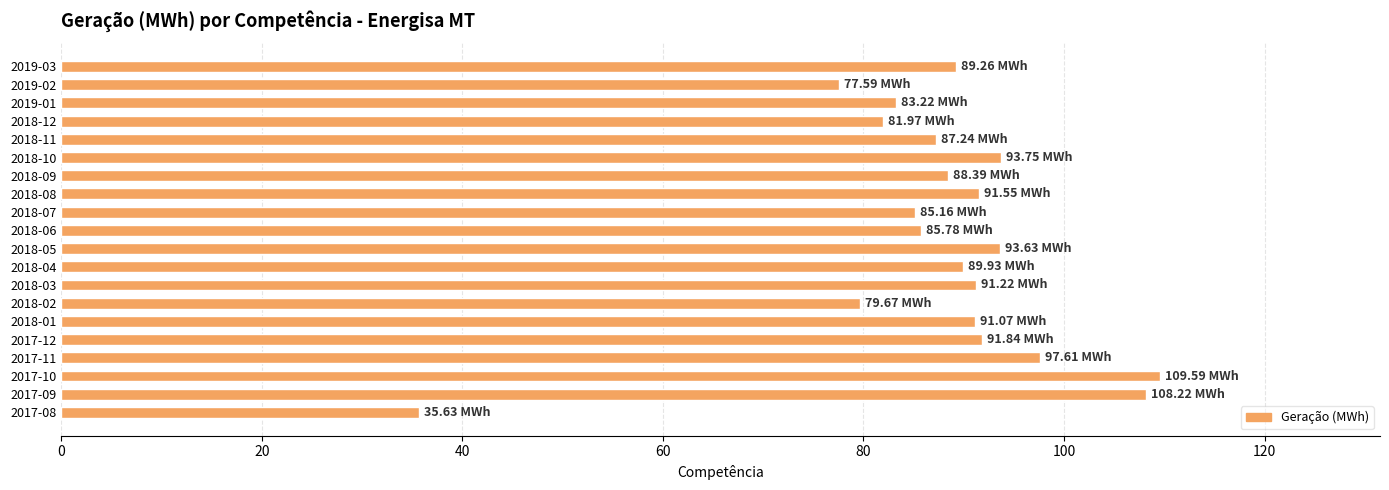

What is the change in value from 2018-04 to 2018-06?

-4.2